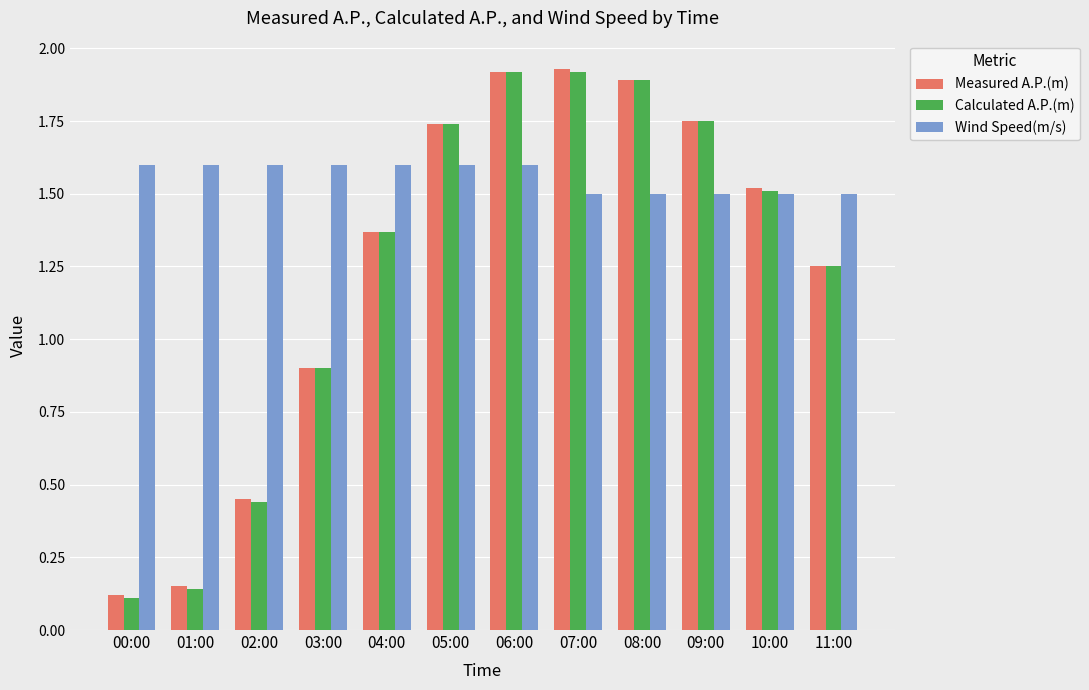

Which series changed the most between 04:00 and 07:00?

Measured A.P.(m)